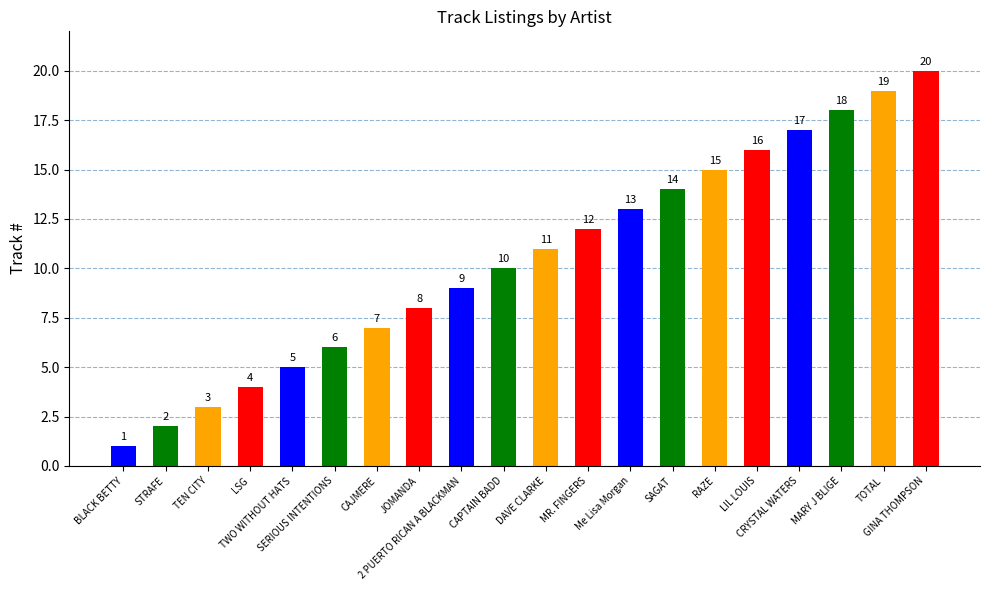

What is the label of the 11th bar from the left?

DAVE CLARKE